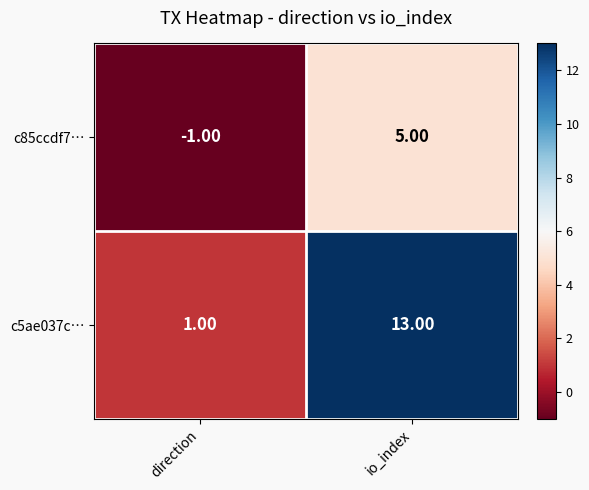

What is the difference between the maximum and minimum values in the c85ccdf7… series?

6